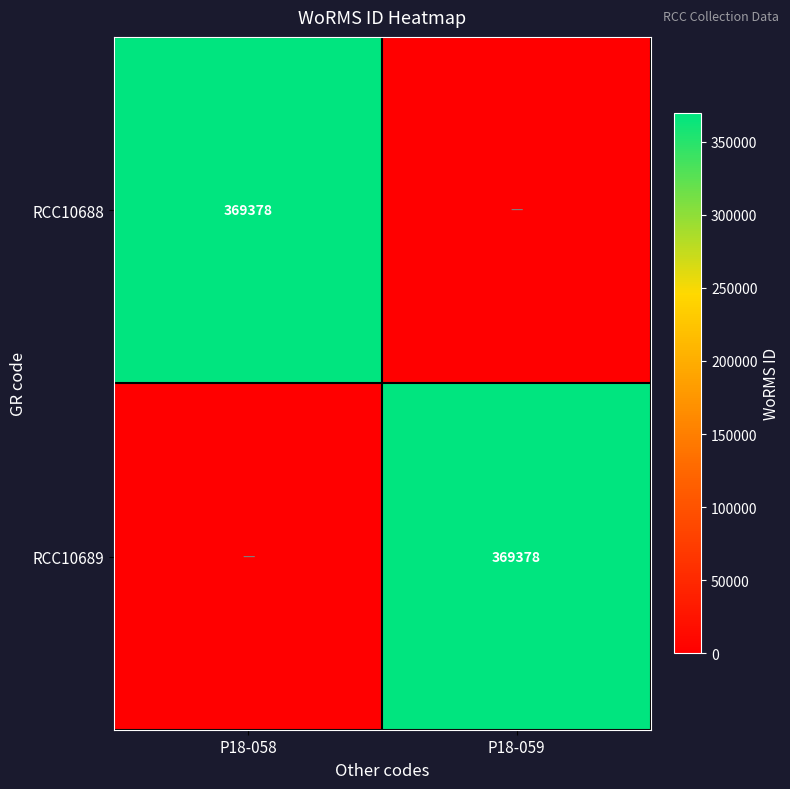

The value of RCC10689 at P18-059 is 369378. True or false?

True